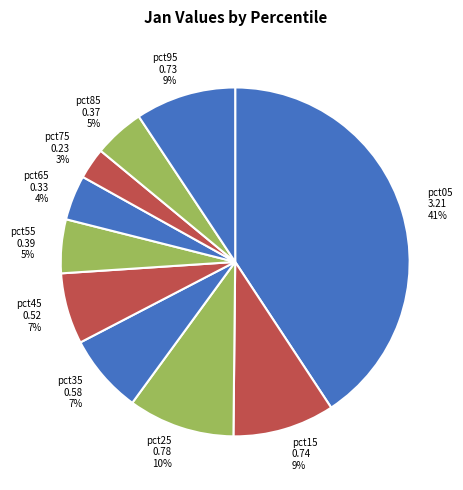

Between pct85 and pct35, which is larger?

pct35